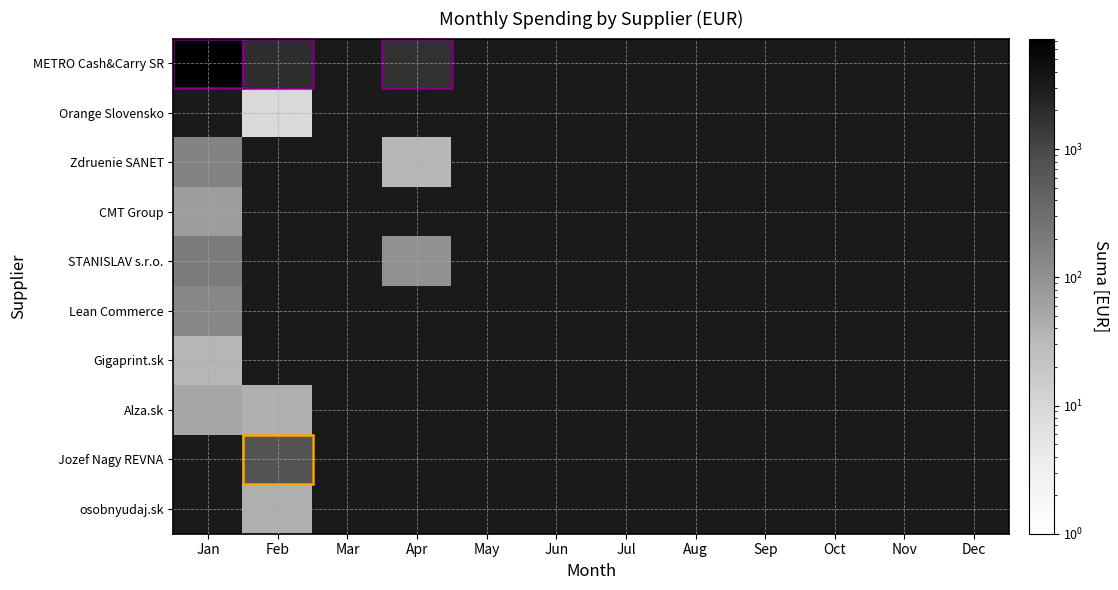

Which series has the largest range (max minus min)?

METRO Cash&Carry SR